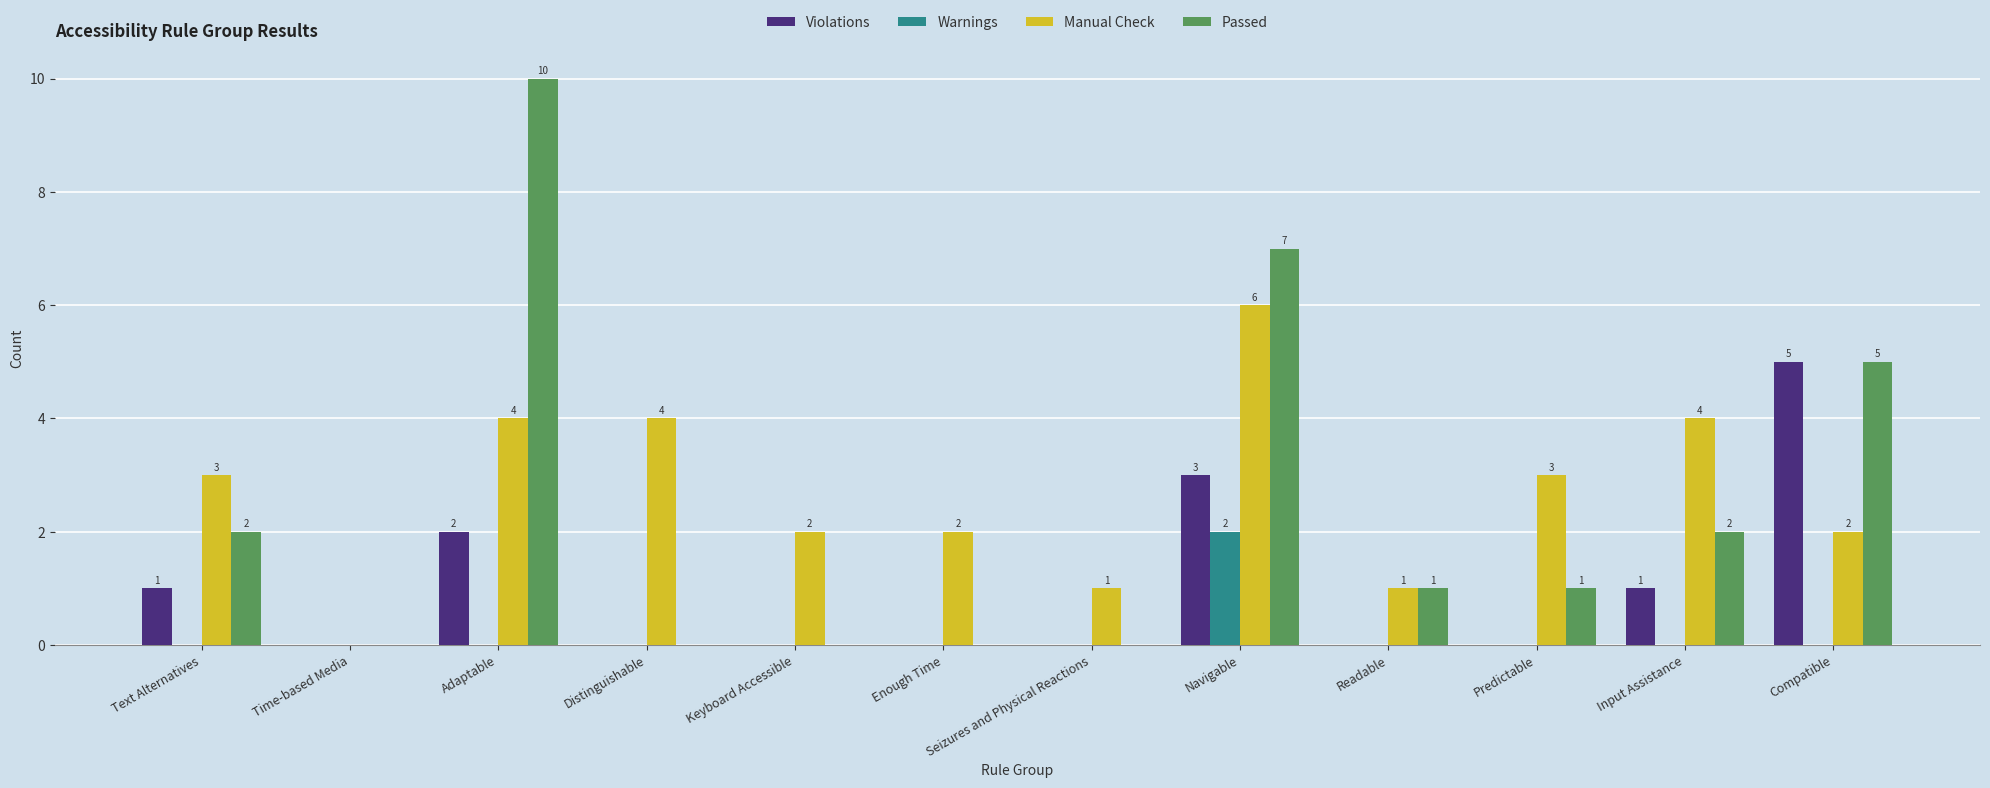

True or false: Violations has a value of -3 at Enough Time.

False